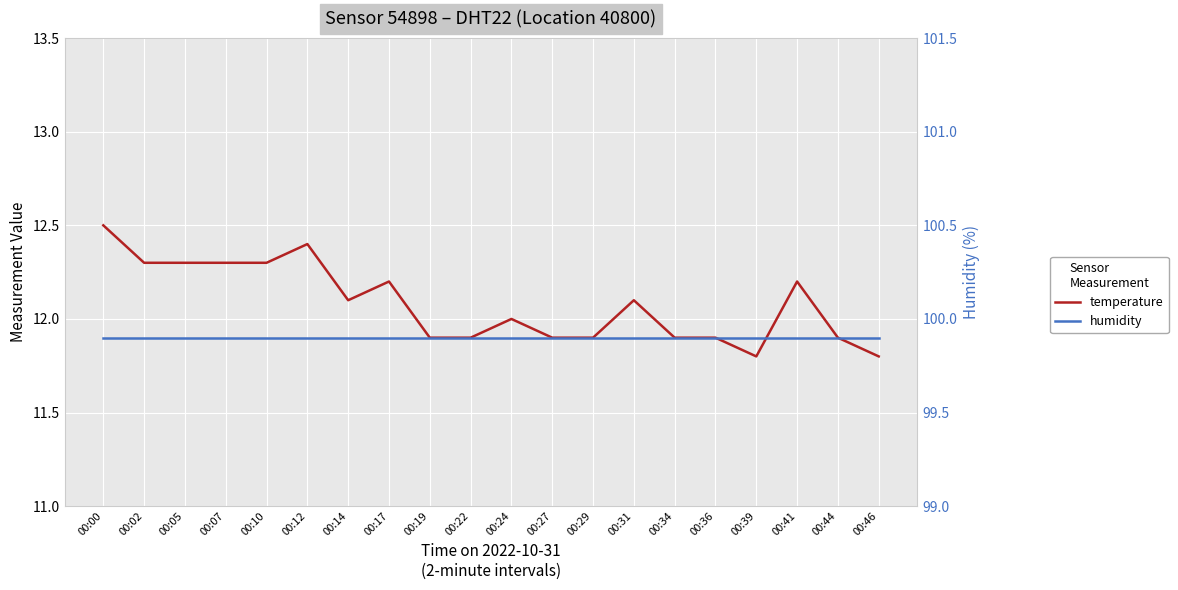

What is the highest value of the temperature series?

12.5